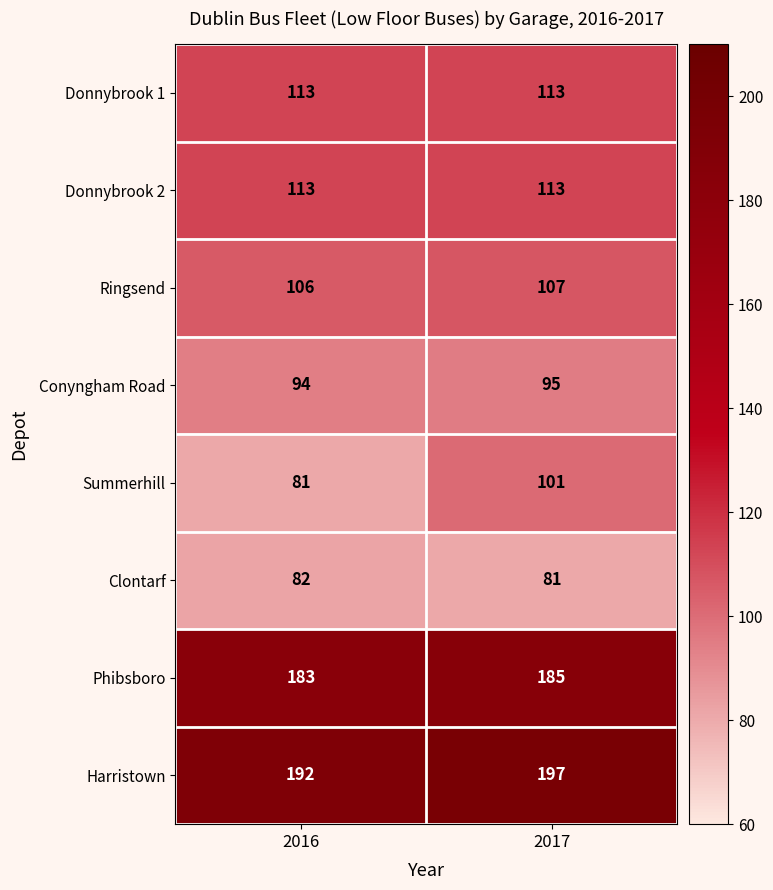

What is the sum of the Conyngham Road values at 2017 and 2016?

189